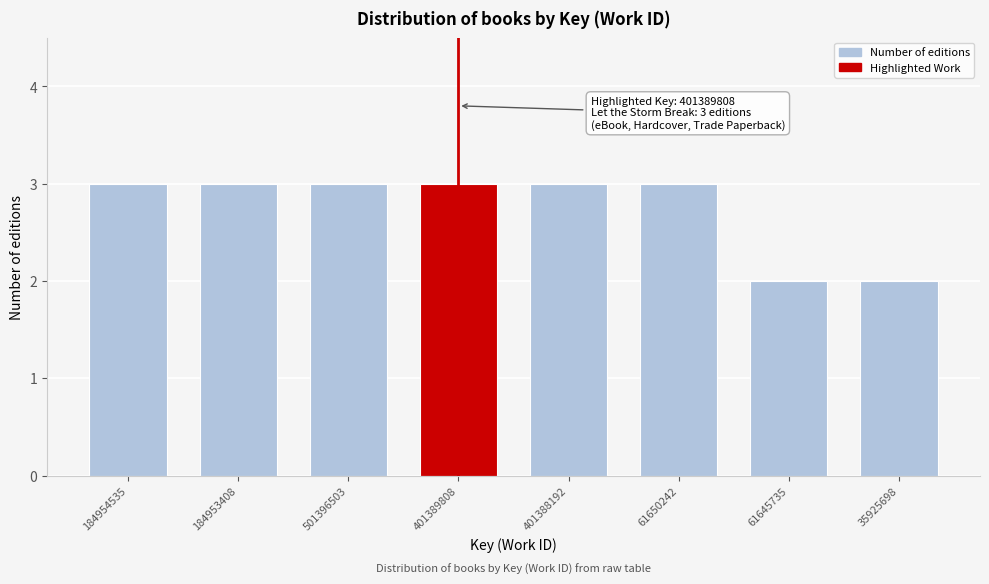

Reading left to right, transcribe all the data shown in this chart.

184954535=3	184953408=3	501396503=3	401389808=3	401388192=3	61650242=3	61645735=2	35925698=2